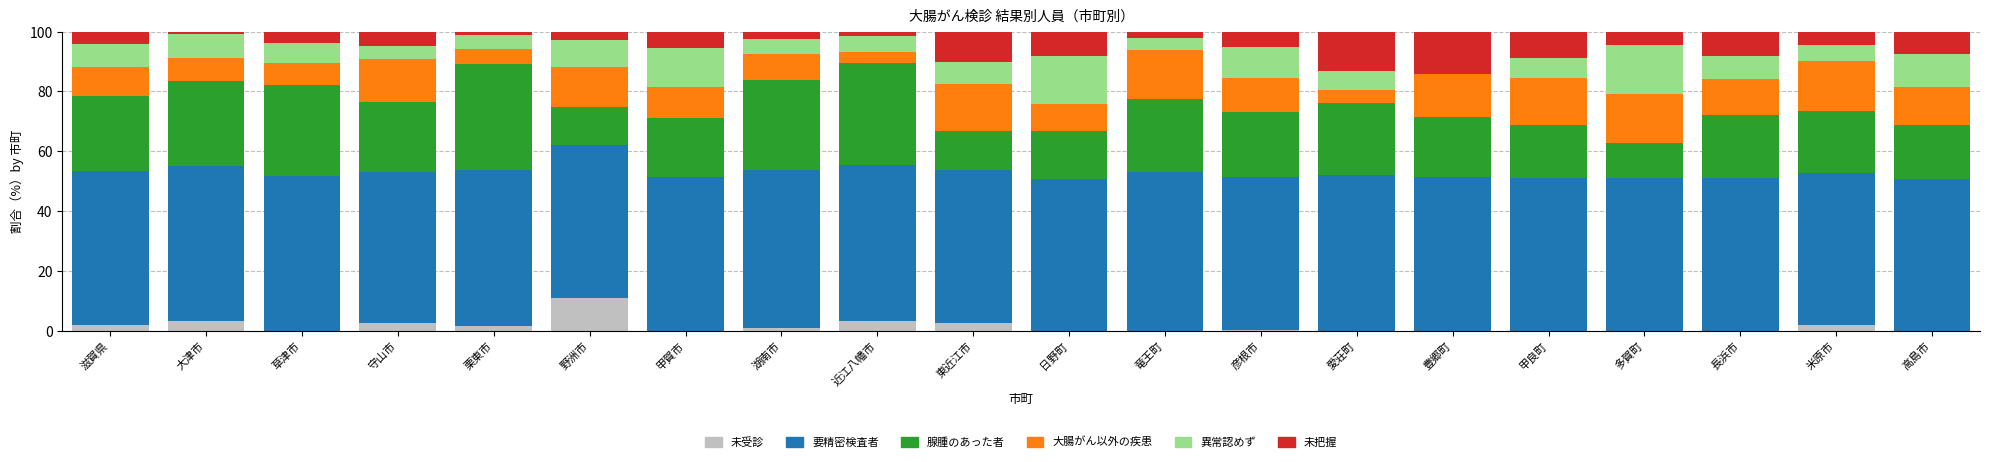

At which label does 未受診 reach its peak?

野洲市